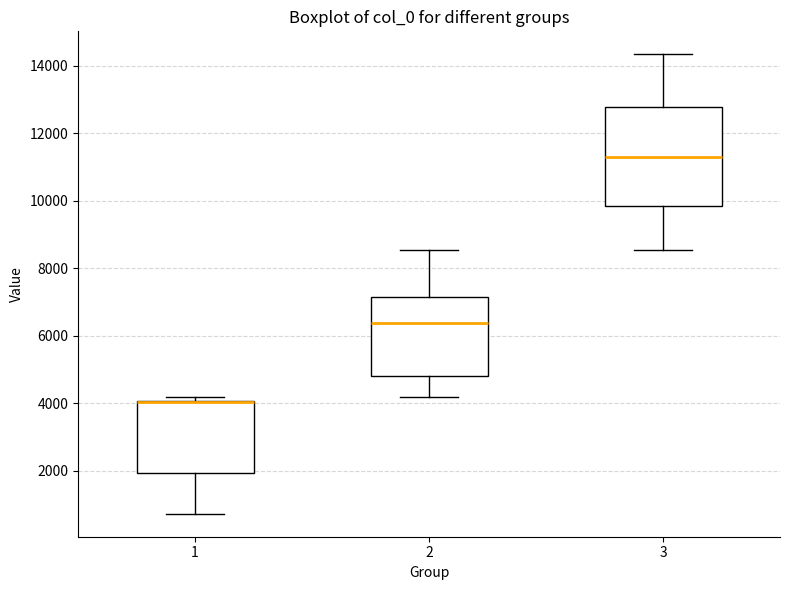

Which box is the tallest, from its lower edge to its upper edge?

3